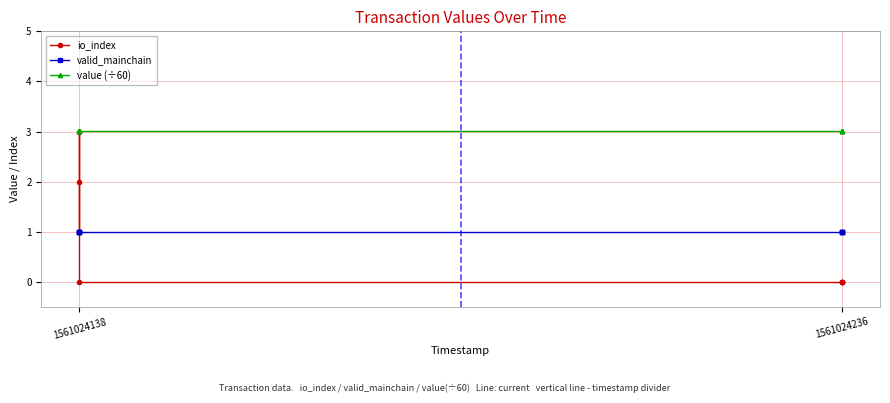

True or false: value (÷60) has more than 1 points higher than both neighbors.

False